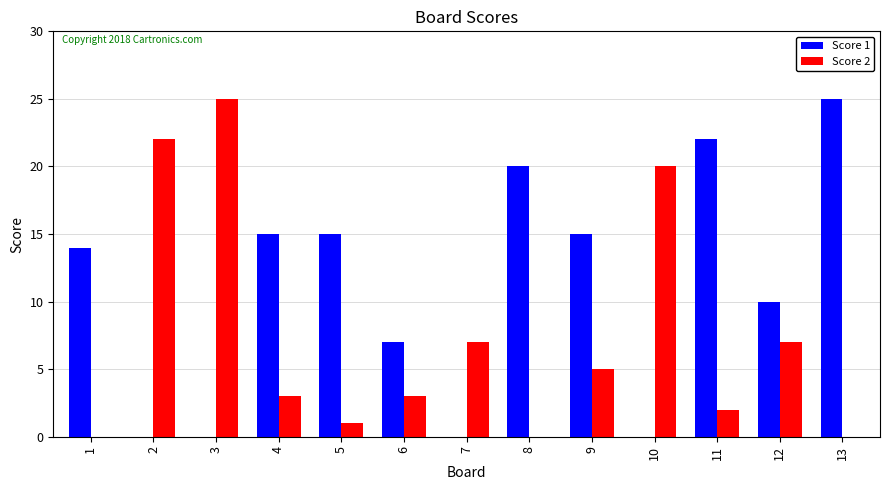

Are the bars grouped side by side (vs. stacked)?

Yes